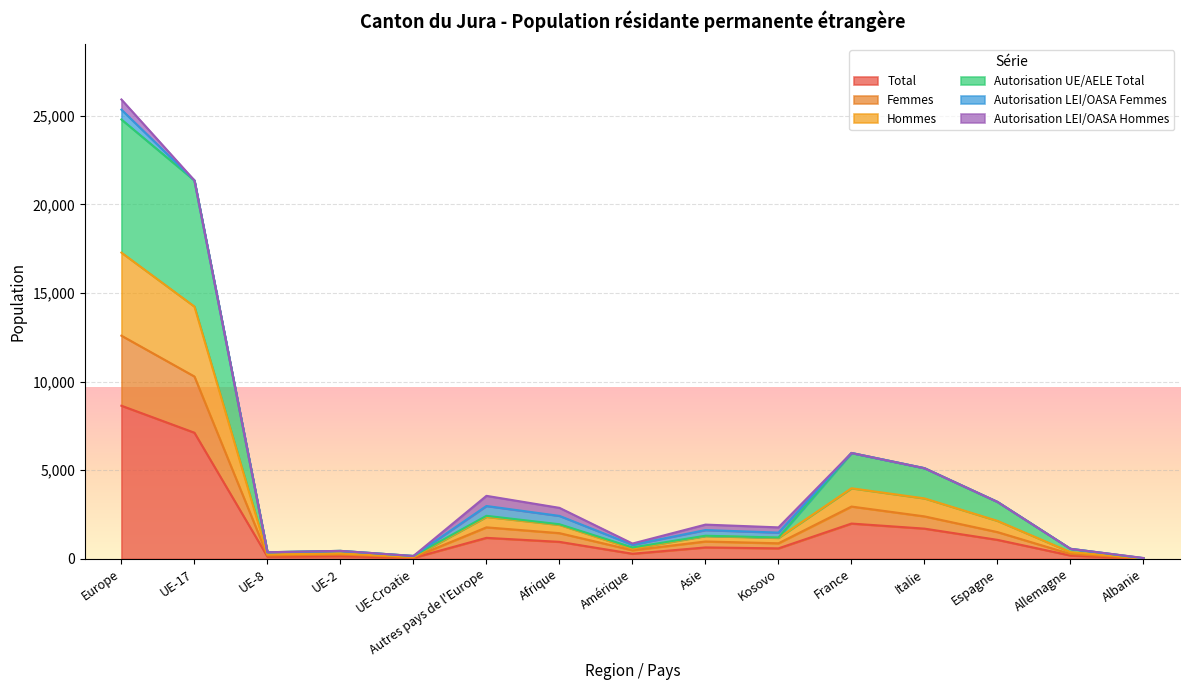

What is the difference between the second highest and minimum values in the Femmes series?

10262